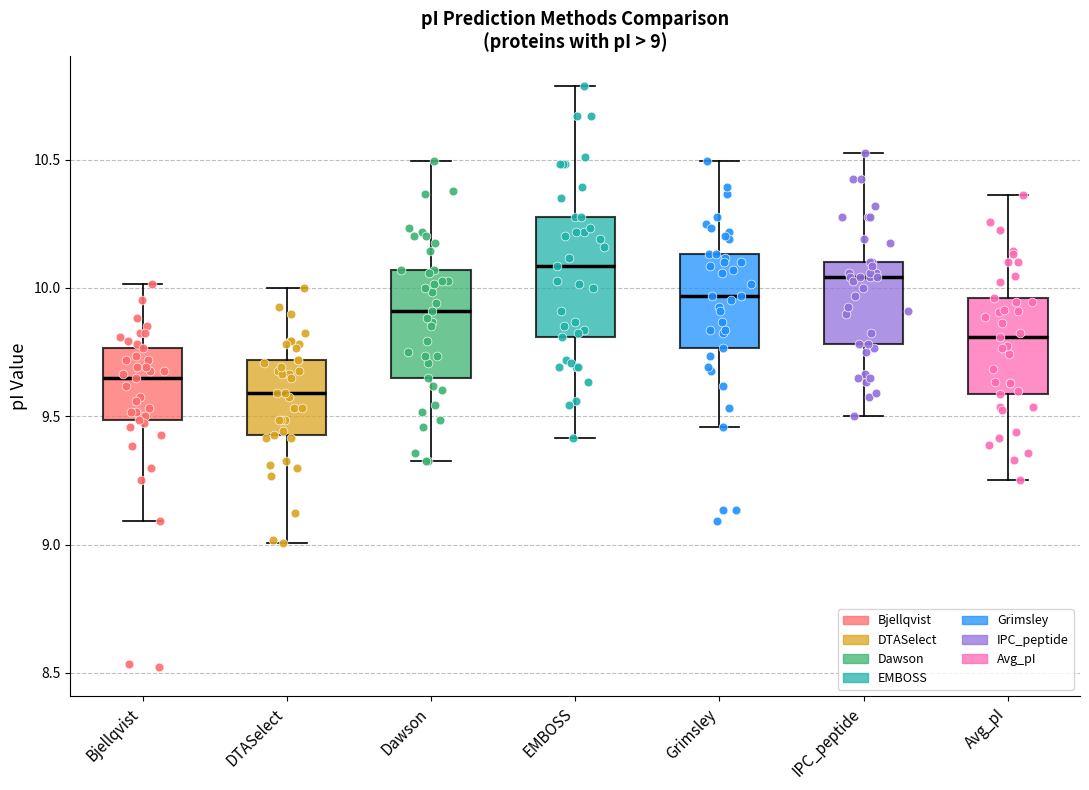

Which box's median line is the lowest?

DTASelect